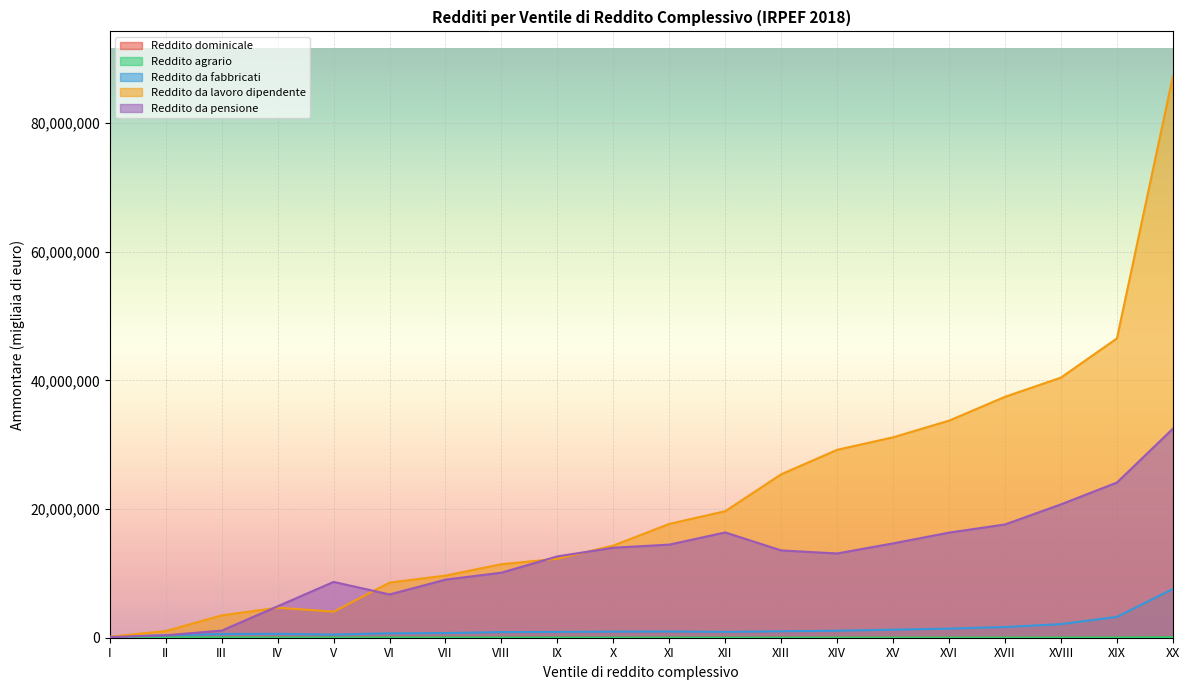

True or false: Reddito dominicale and Reddito da pensione intersect in this chart.

False